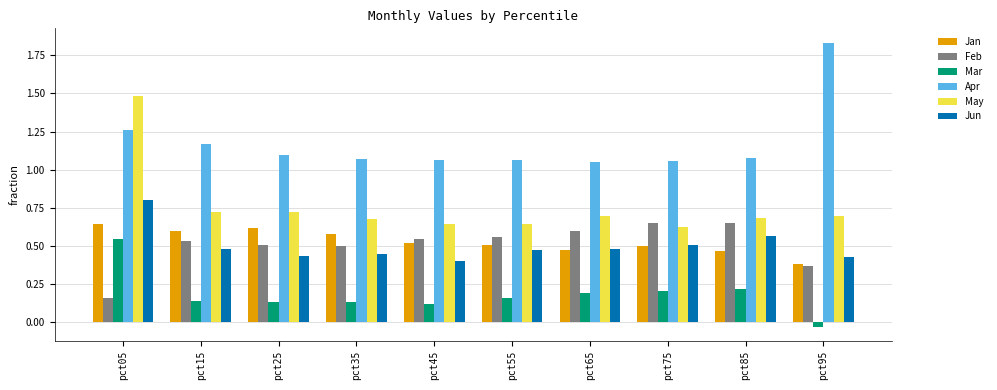

What is the difference between the maximum and minimum values in the Jan series?

0.3